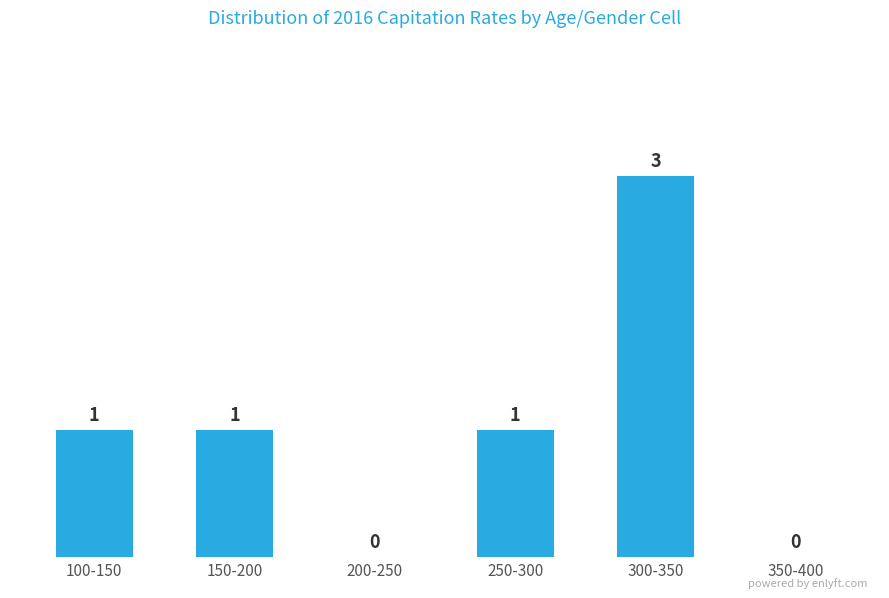

Reading right to left, list all the values displayed in this chart.

350-400=0	300-350=3	250-300=1	200-250=0	150-200=1	100-150=1